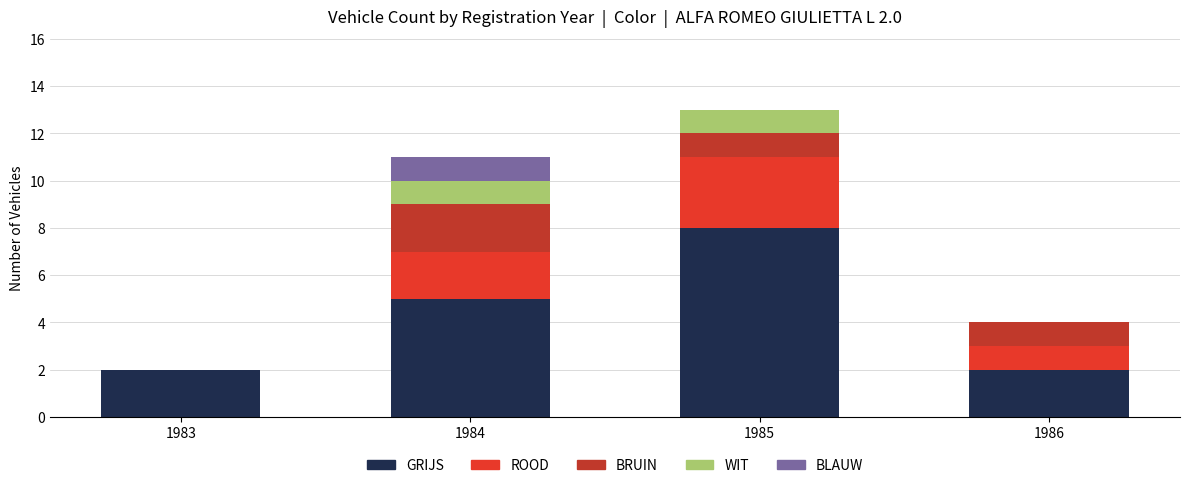

How many categories are shown in the chart?

4